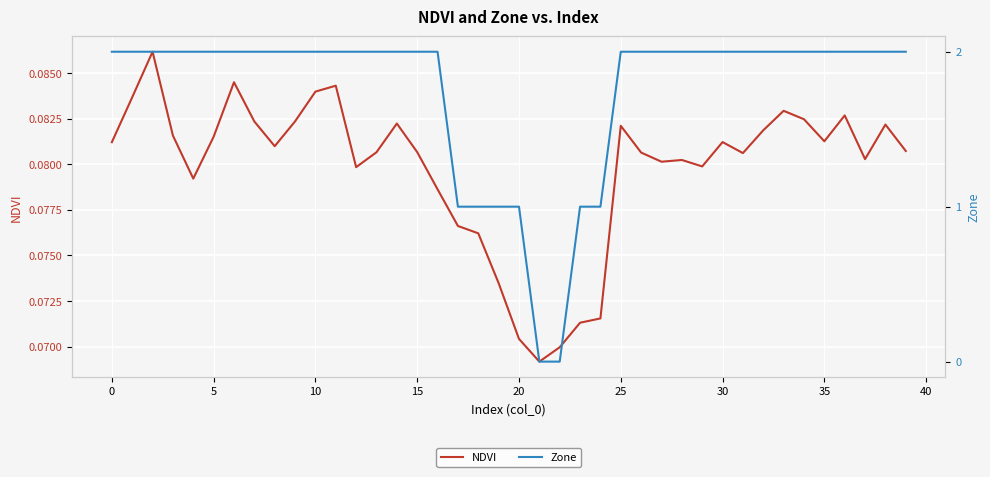

Reading right to left, list all the values displayed in this chart.

NDVI: 0.1	0.1	0.1	0.1	0.1	0.1	0.1	0.1	0.1	0.1	0.1	0.1	0.1	0.1	0.1	0.1	0.1	0.1	0.1	0.1	0.1	0.1	0.1	0.1	0.1	0.1	0.1	0.1	0.1	0.1	0.1	0.1	0.1	0.1	0.1	0.1	0.1	0.1	0.1	0.1
Zone: 2.0	2.0	2.0	2.0	2.0	2.0	2.0	2.0	2.0	2.0	2.0	2.0	2.0	2.0	2.0	1.0	1.0	0.0	0.0	1.0	1.0	1.0	1.0	2.0	2.0	2.0	2.0	2.0	2.0	2.0	2.0	2.0	2.0	2.0	2.0	2.0	2.0	2.0	2.0	2.0